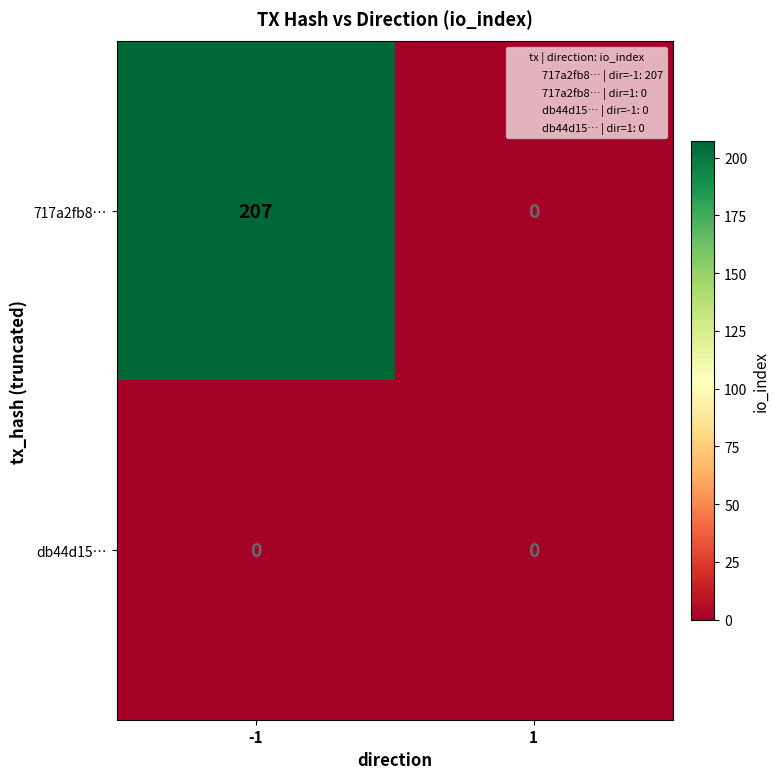

Which series has the widest spread of values?

717a2fb8…